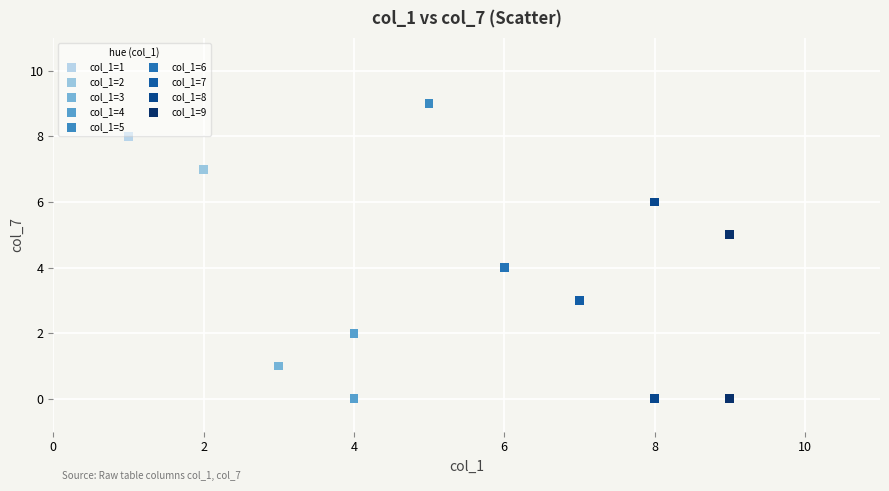

What are all the series names shown in the legend?

col_1=1, col_1=2, col_1=3, col_1=4, col_1=5, col_1=6, col_1=7, col_1=8, col_1=9